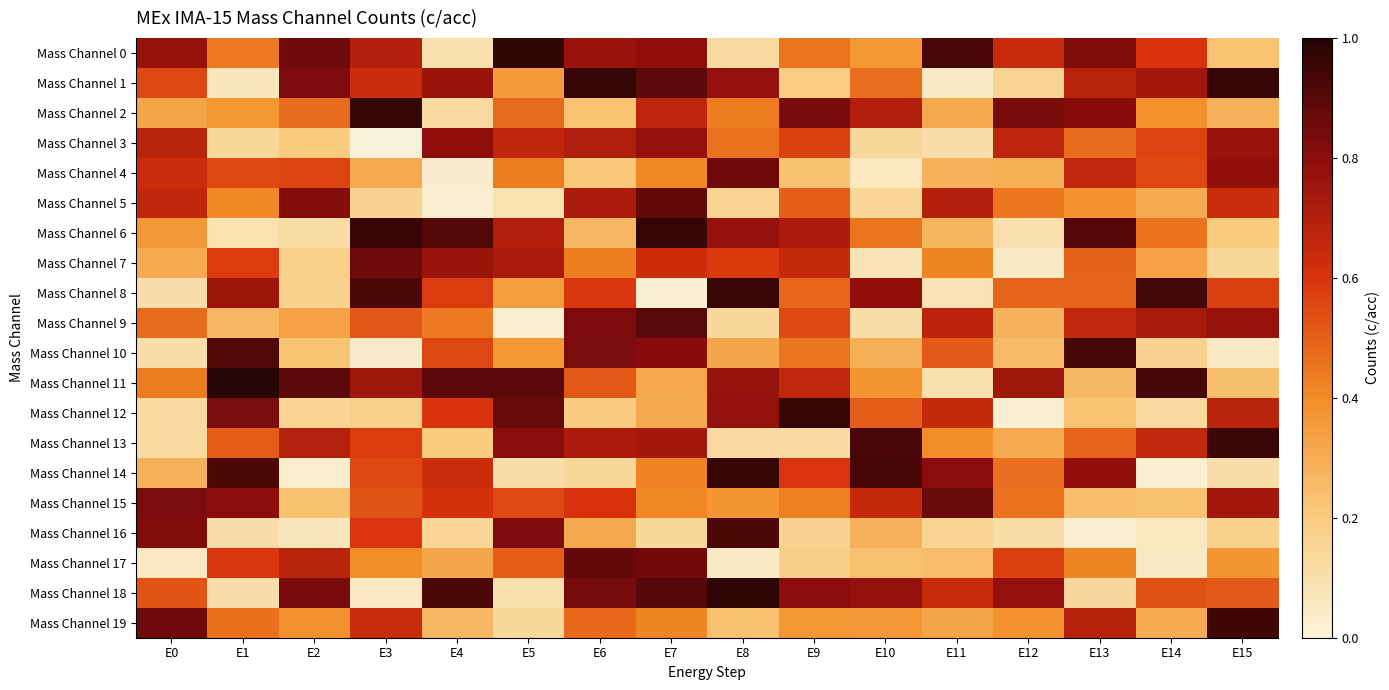

At which category is the sum across all series the highest?

E7